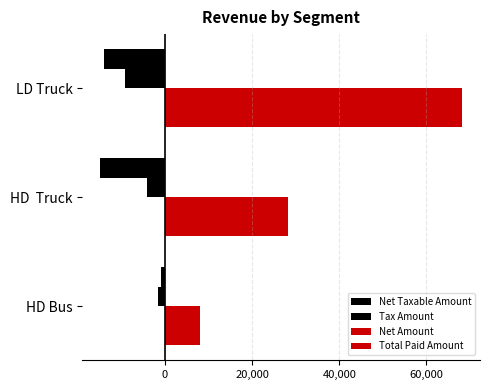

How many data points in Net Amount are less than 28305?

1